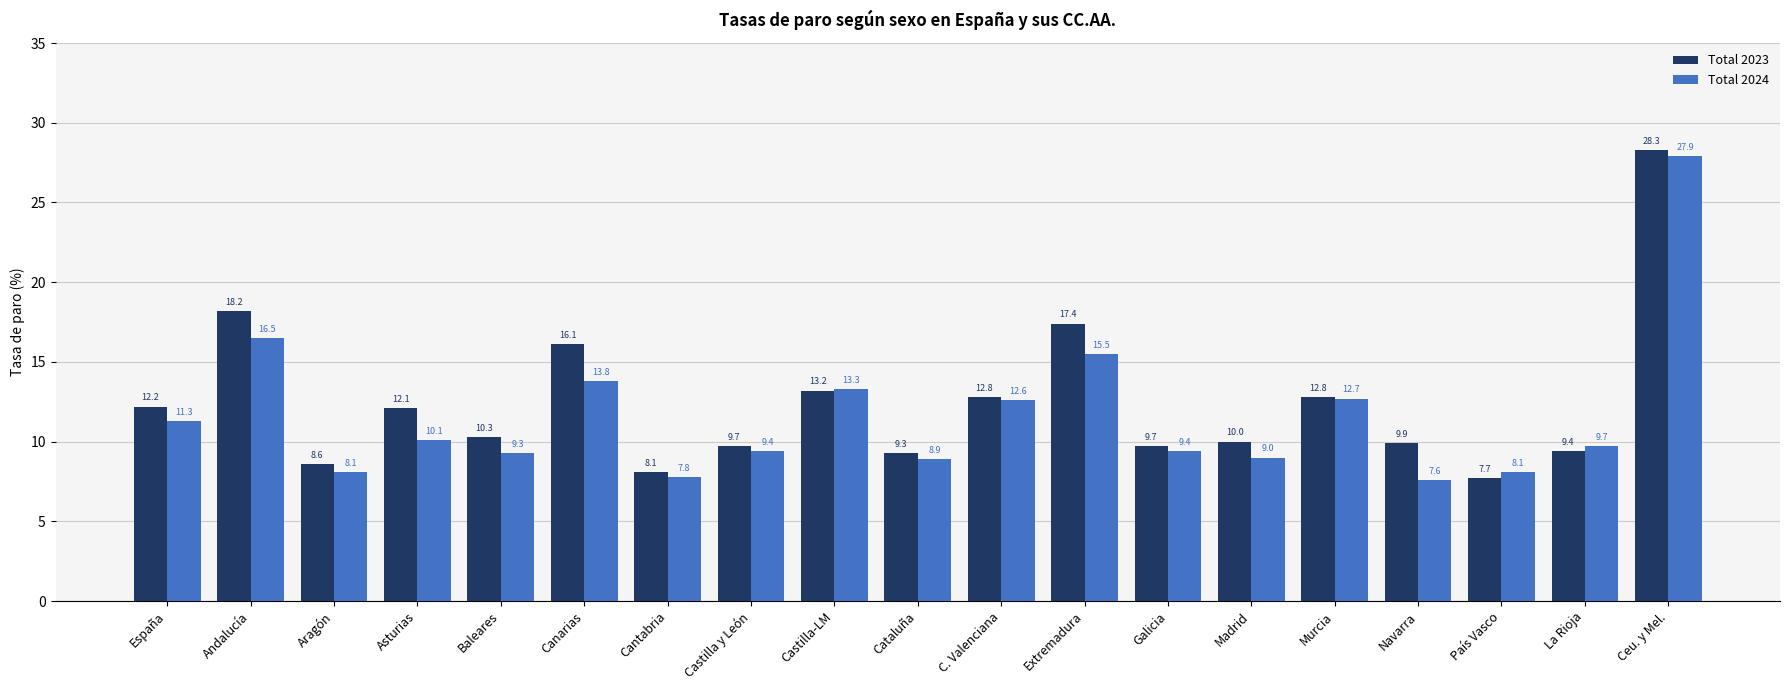

What is the label of the 16th bar from the left?

Navarra